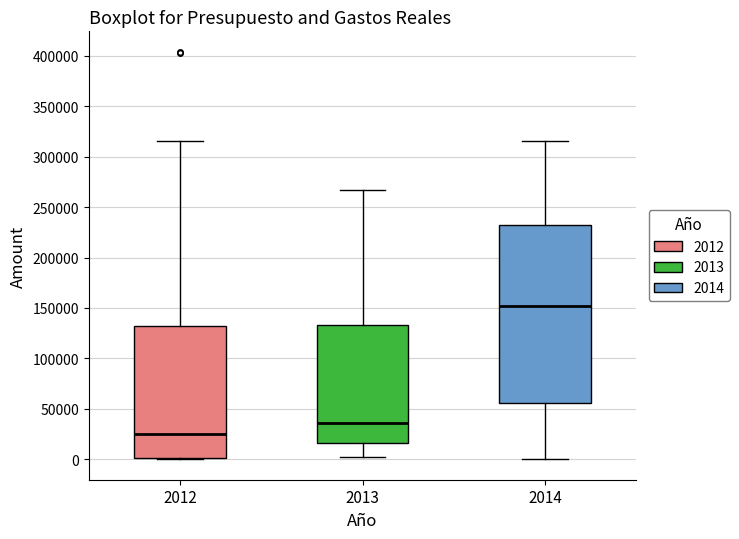

Reading left to right, read every box against the y-axis: the position of its median line, the range the box covers, and the ends of its whiskers. The values are not printed on the chart, so give them approximately, as read against the axis.

2012: median 25000, box 0 to 135000, whiskers 0 (just below the box's lower edge) to 315000
2013: median 35000, box 15000 to 135000, whiskers 0 to 265000
2014: median 150000, box 55000 to 230000, whiskers 0 to 315000